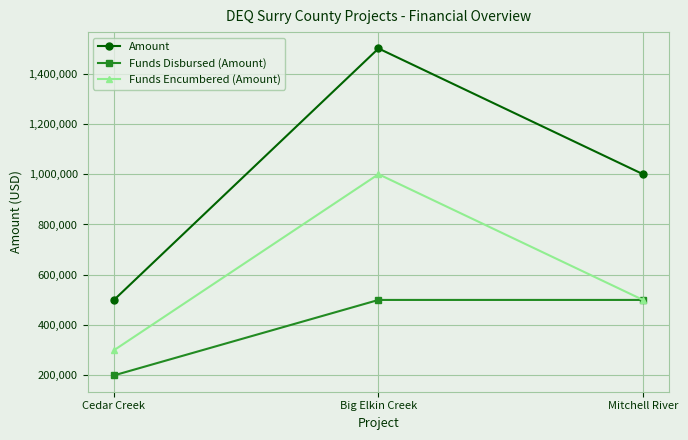

What is the spread (max minus min) of values at Big Elkin Creek?

1000000